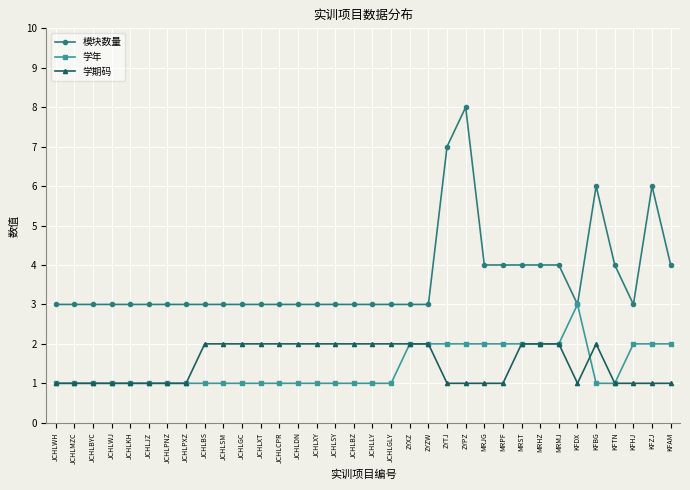

What is the value of the 学年 point at the 28th from the left?

2